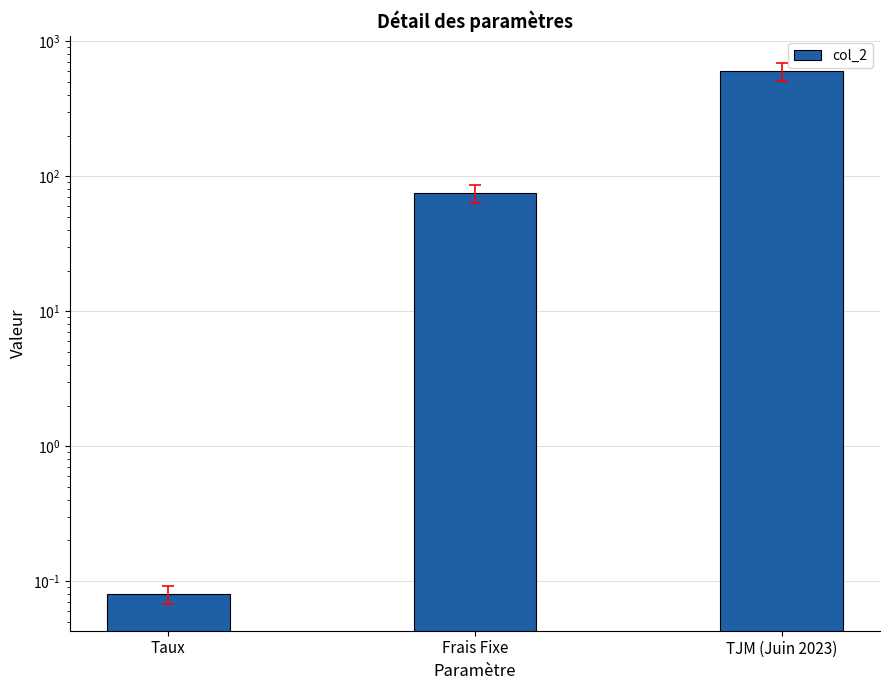

List the labels in order of value, largest first.

TJM (Juin 2023), Frais Fixe, Taux